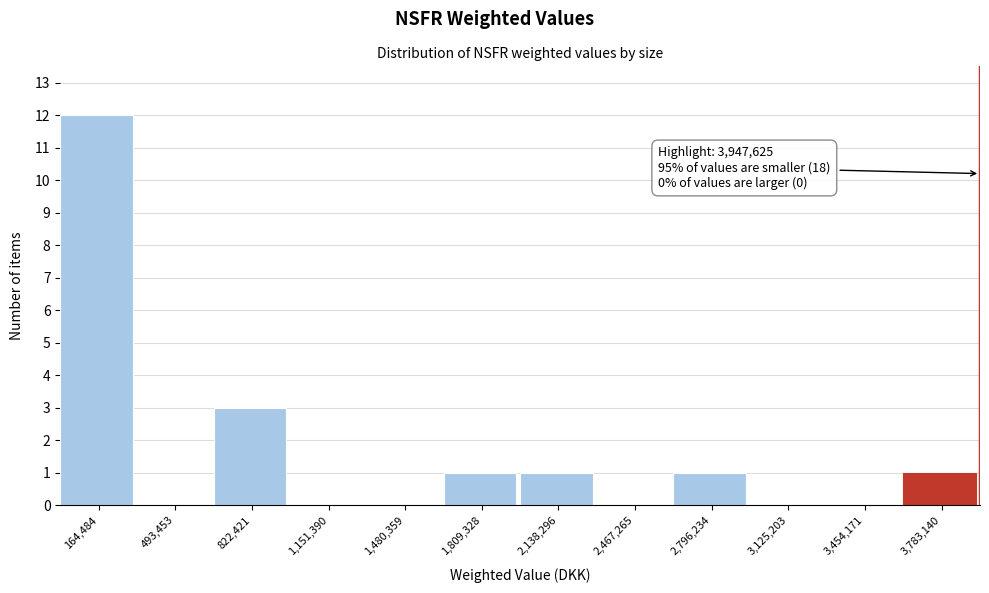

Over which range of the x-axis is the bar tallest?

0 to 350000